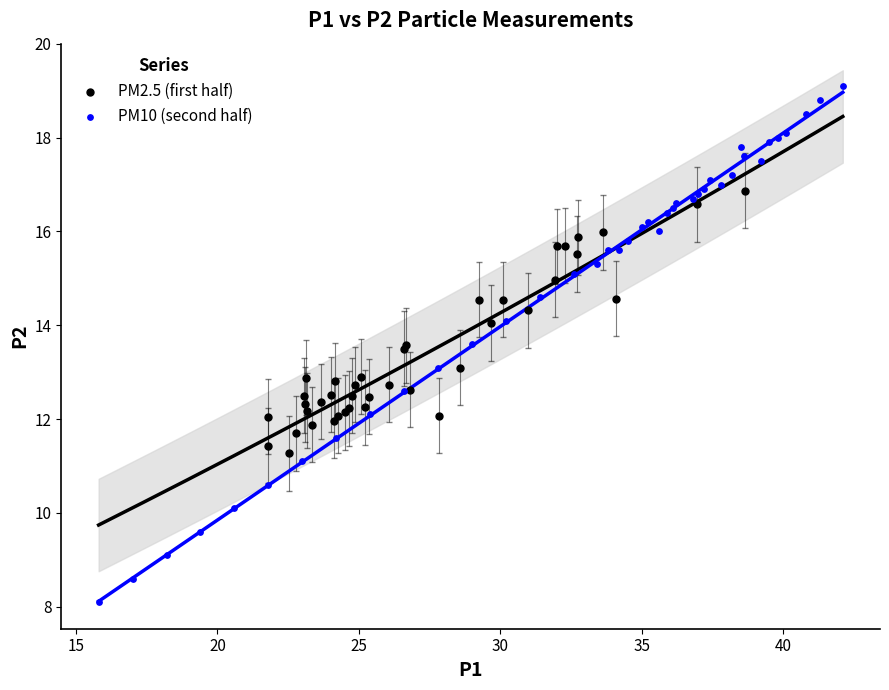

Which series reaches the maximum Y coordinate?

PM10 (second half)